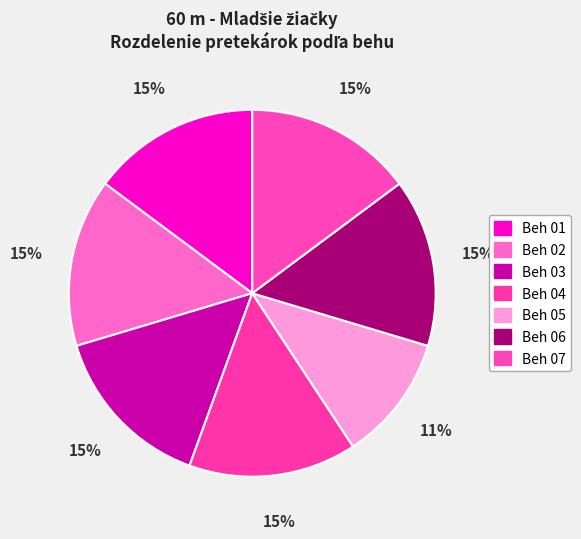

Count the number of slices in the pie.

7